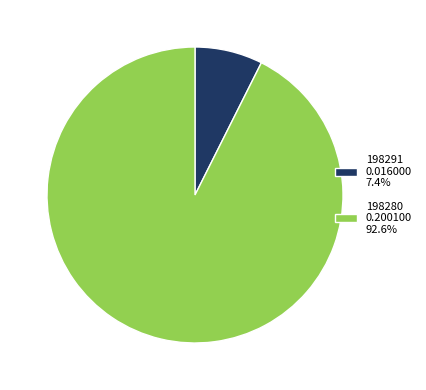

Does any single category account for the majority?

Yes